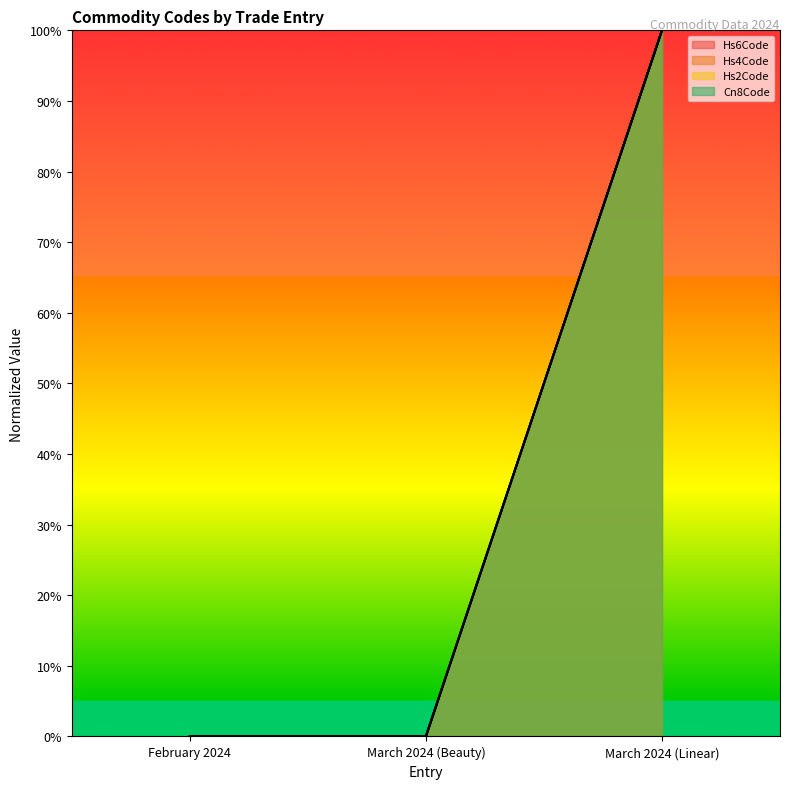

At February 2024, list the series in order from smallest to largest.

Hs6Code, Hs4Code, Hs2Code, Cn8Code